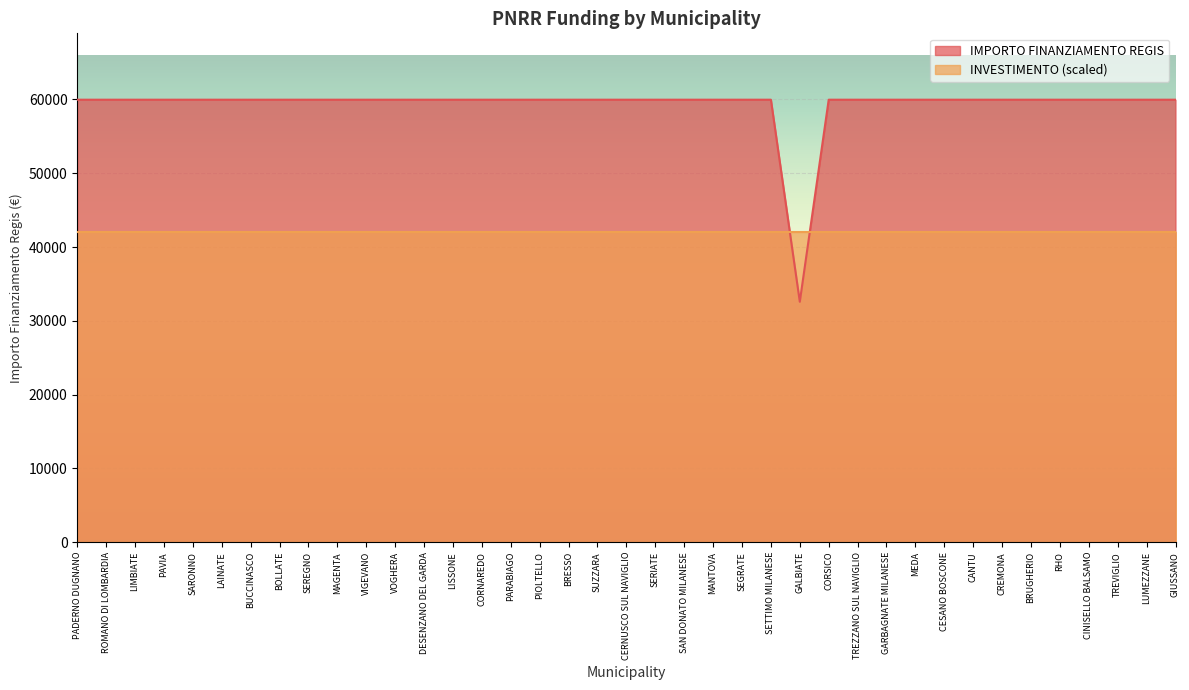

List the labels in order of value, smallest first.

GALBIATE, PADERNO DUGNANO, ROMANO DI LOMBARDIA, LIMBIATE, PAVIA, SARONNO, LAINATE, BUCCINASCO, BOLLATE, SEREGNO, MAGENTA, VIGEVANO, VOGHERA, DESENZANO DEL GARDA, LISSONE, CORNAREDO, PARABIAGO, PIOLTELLO, BRESSO, SUZZARA, CERNUSCO SUL NAVIGLIO, SERIATE, SAN DONATO MILANESE, MANTOVA, SEGRATE, SETTIMO MILANESE, CORSICO, TREZZANO SUL NAVIGLIO, GARBAGNATE MILANESE, MEDA, CESANO BOSCONE, CANTU, CREMONA, BRUGHERIO, RHO, CINISELLO BALSAMO, TREVIGLIO, LUMEZZANE, GIUSSANO